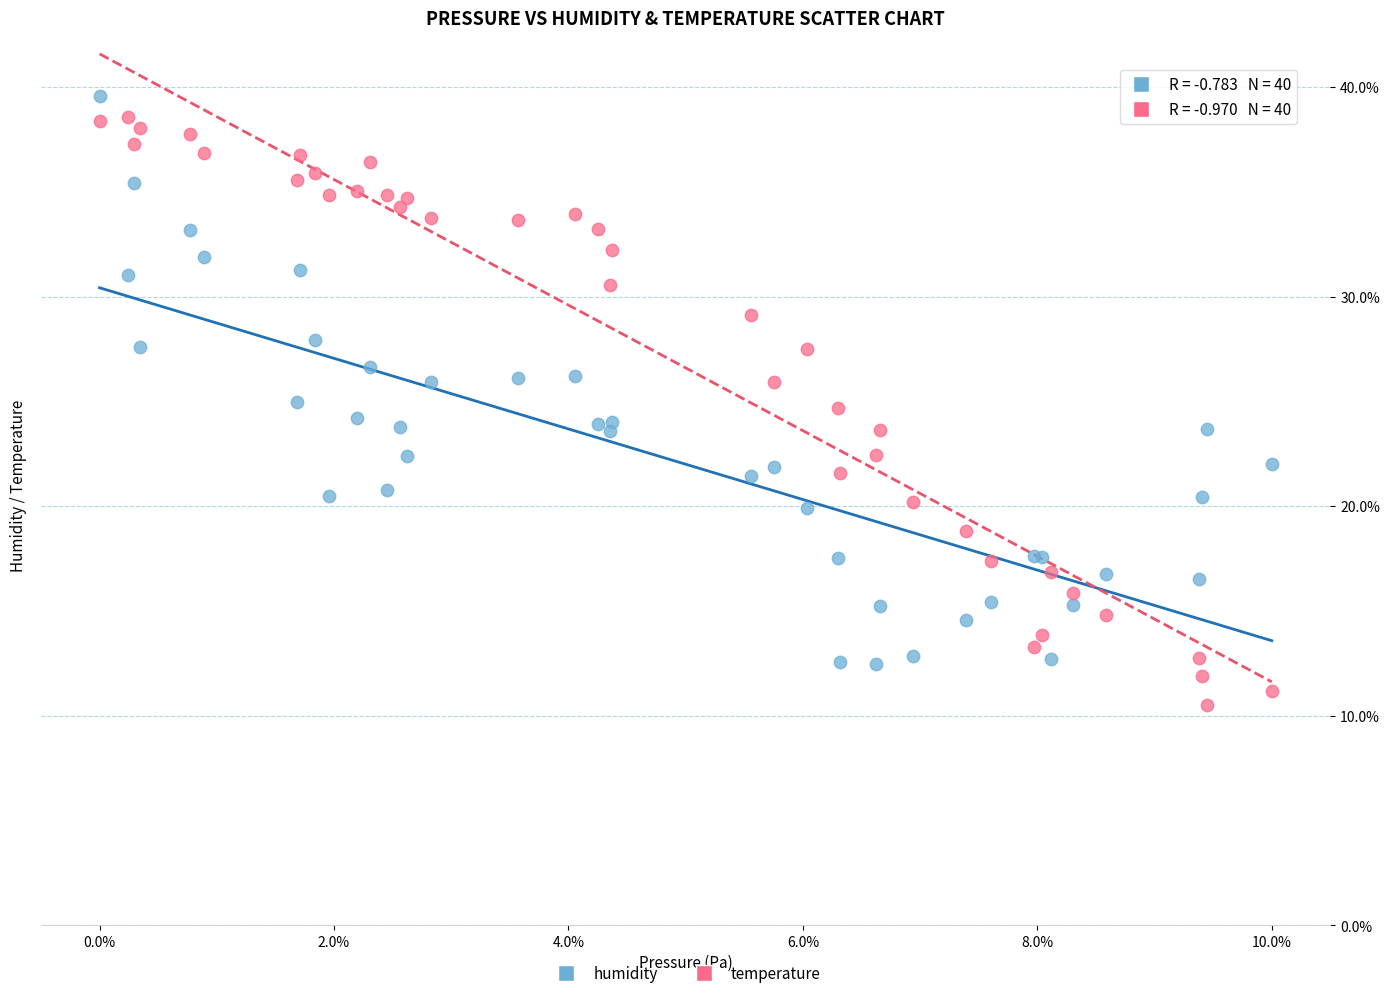

Which series has the largest Y range (max minus min)?

temperature